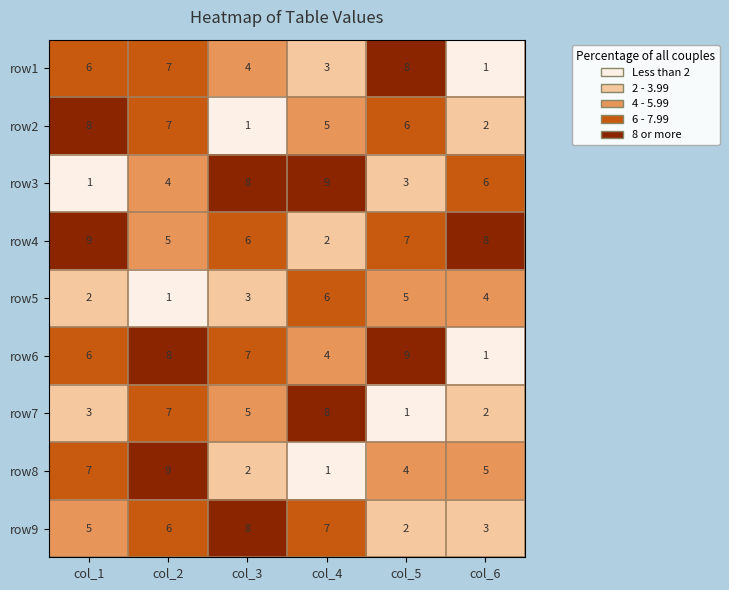

What is the sum of the row7 values at col_3 and col_5?

6